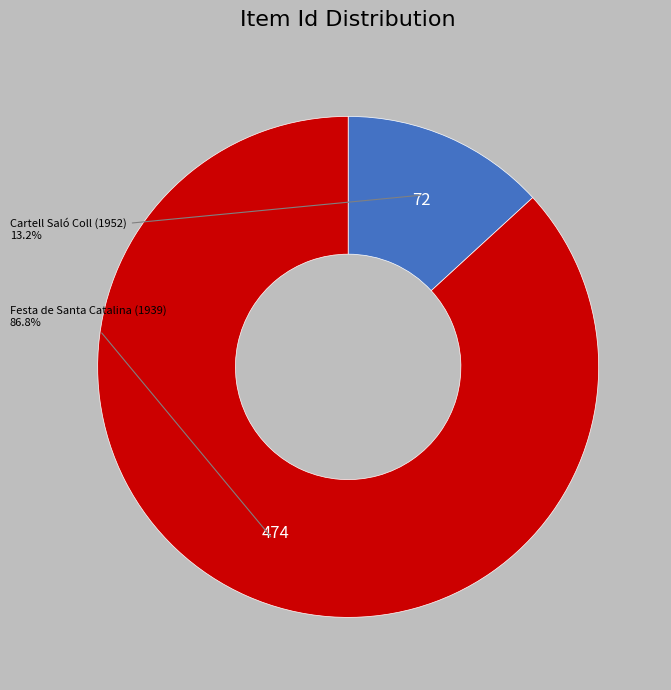

Is there a majority slice in this chart?

Yes